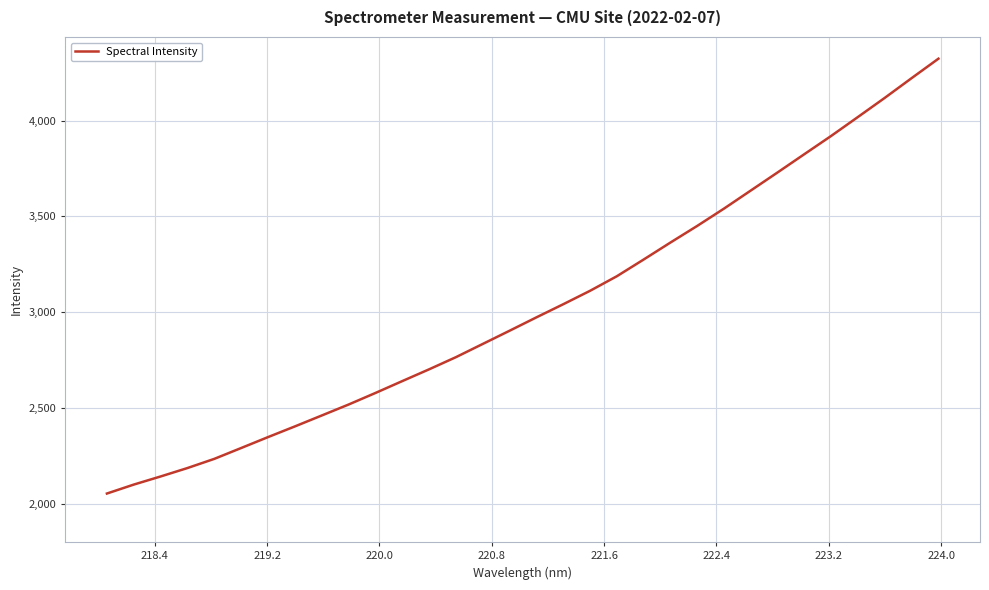

What is the difference between the maximum and minimum values?

2269.4